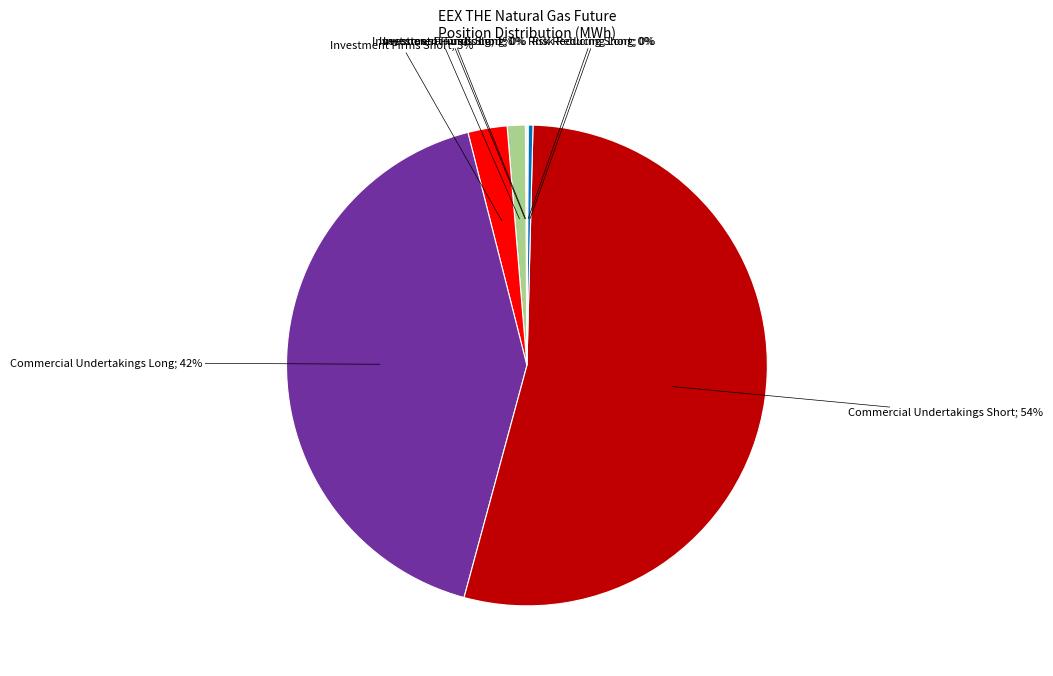

To the nearest percent, what is the difference between the largest and smallest slice percentages?

54%